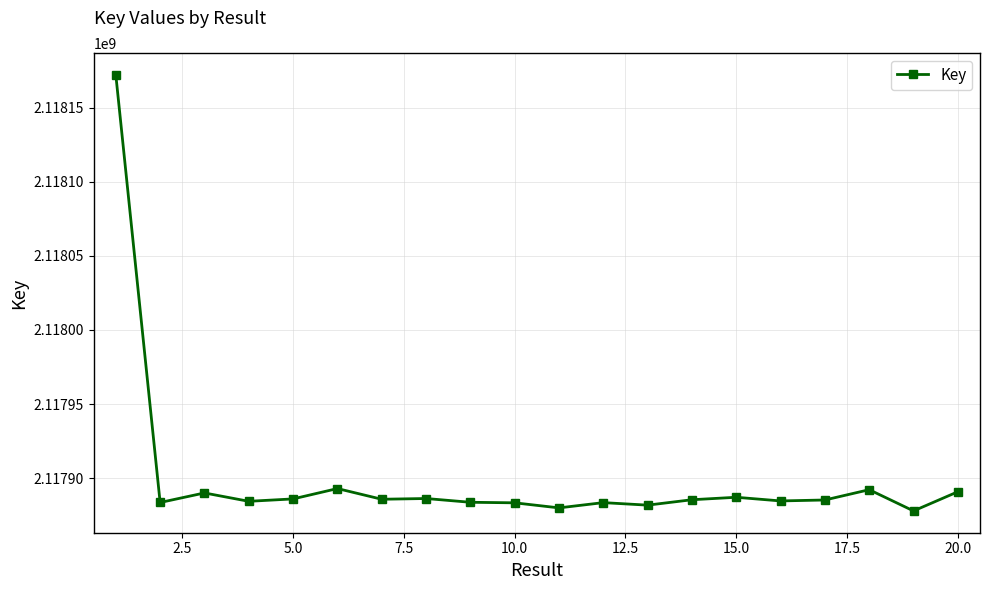

What is the value of the 18th point from the left?

2117892293